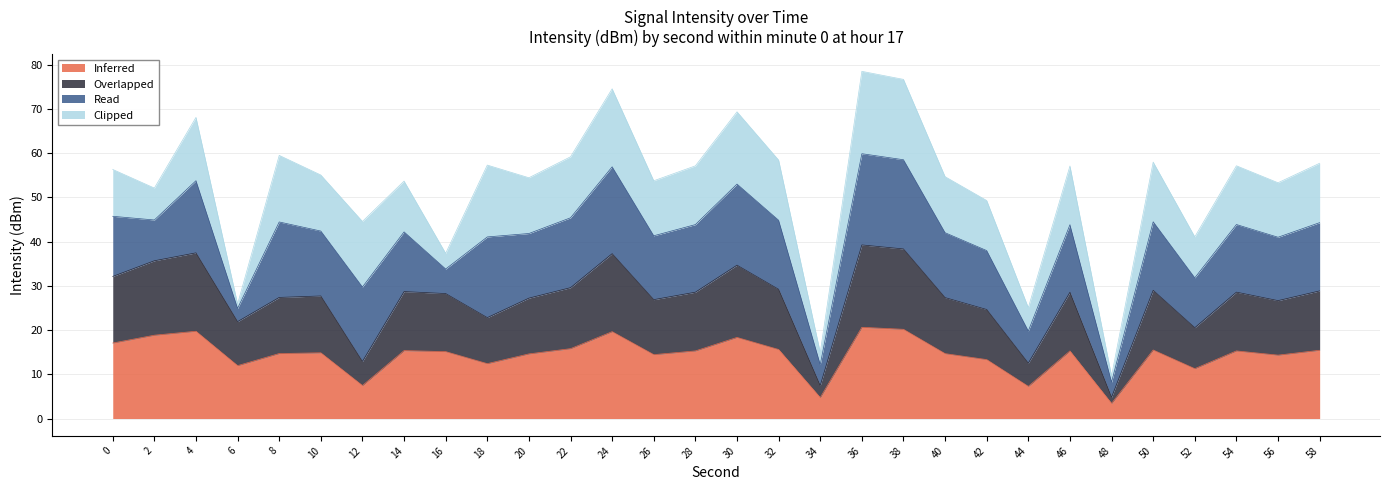

What is the highest value of the Inferred series?

20.6